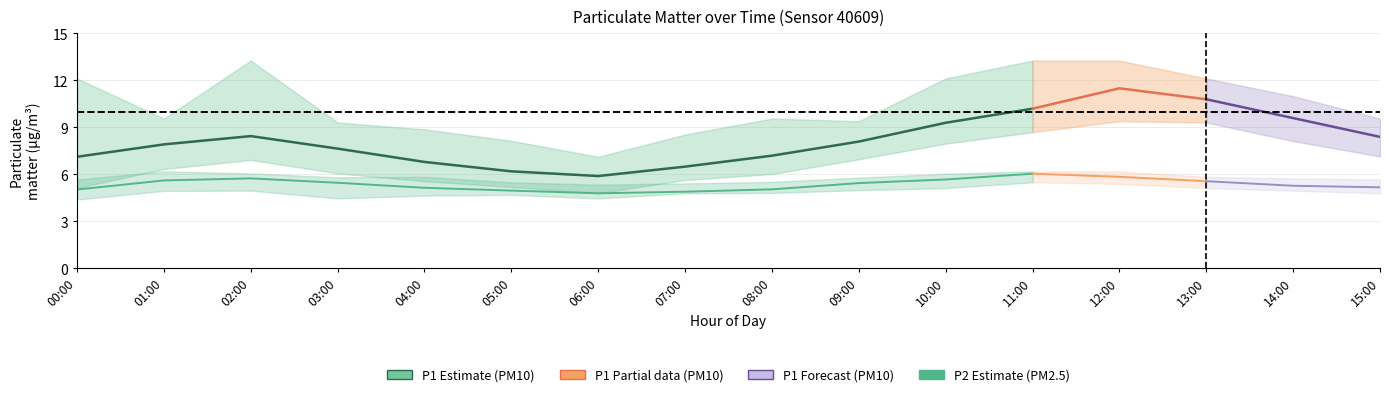

List the series in order of their peak value, highest first.

P1_high, P1, P1_low, P2_high, P2, P2_low